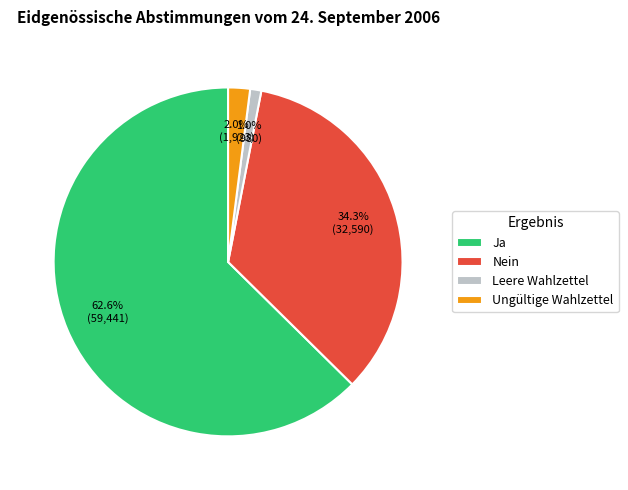

What is the majority slice?

Ja